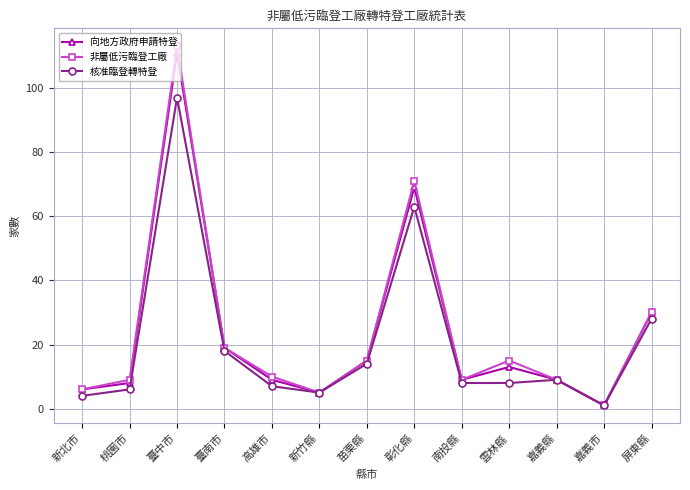

How many values in the 非屬低污臨登工廠 series are below 10?

6